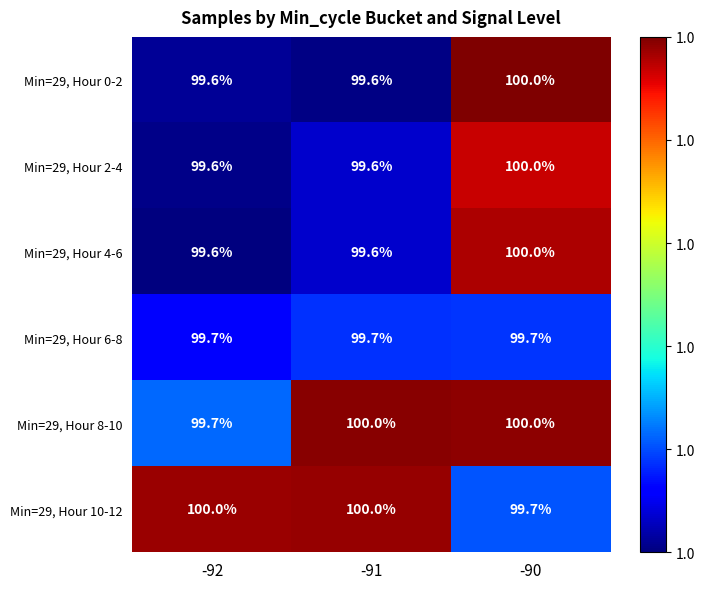

How many data points does each series have?

3